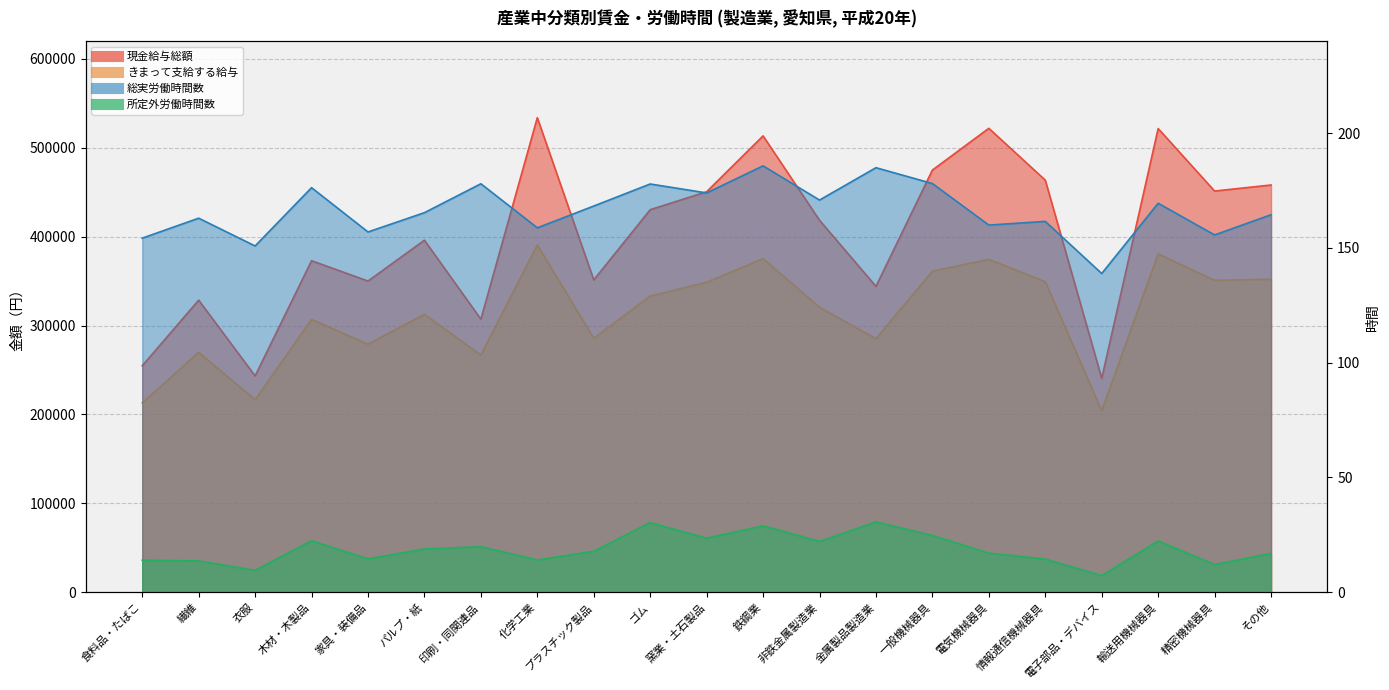

What is the value of the きまって支給する給与 point at the 10th from the left?

333186.0